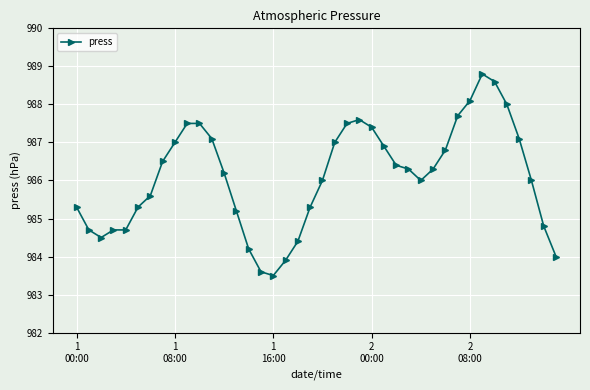

Reading left to right, extract all data points from this chart.

985.3	984.7	984.5	984.7	984.7	985.3	985.6	986.5	987.0	987.5	987.5	987.1	986.2	985.2	984.2	983.6	983.5	983.9	984.4	985.3	986.0	987.0	987.5	987.6	987.4	986.9	986.4	986.3	986.0	986.3	986.8	987.7	988.1	988.8	988.6	988.0	987.1	986.0	984.8	984.0